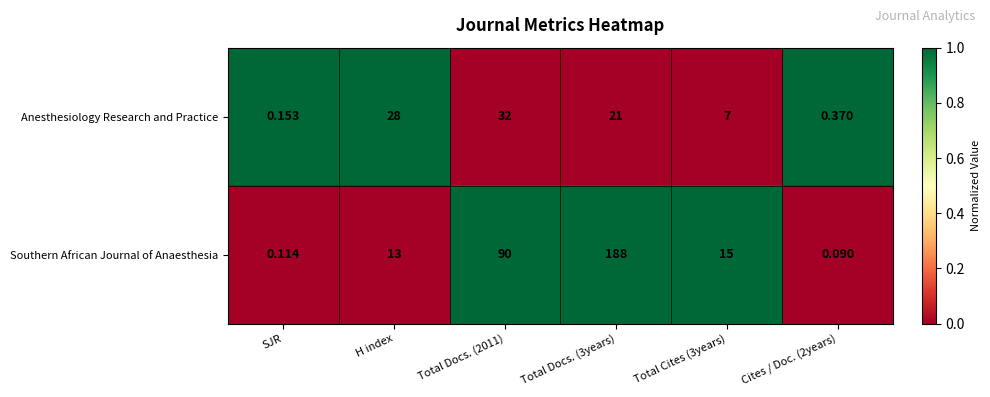

Which series changed the most between Total Docs. (2011) and Total Cites (3years)?

Southern African Journal of Anaesthesia